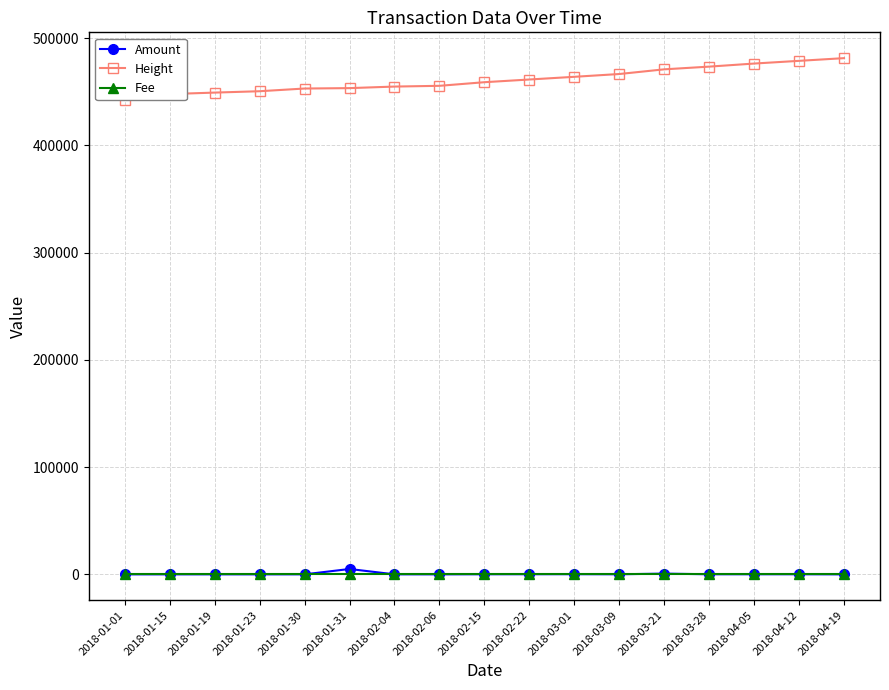

Where is the first local maximum for Amount?

2018-01-19